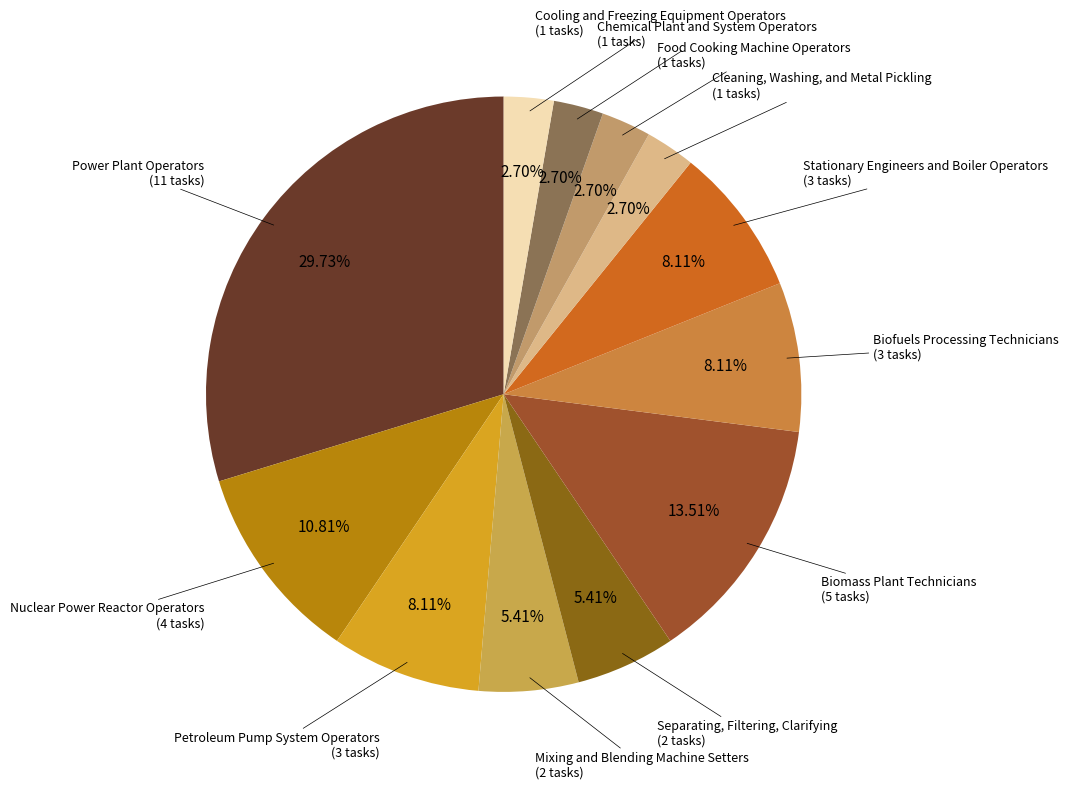

Count the number of slices in the pie.

12